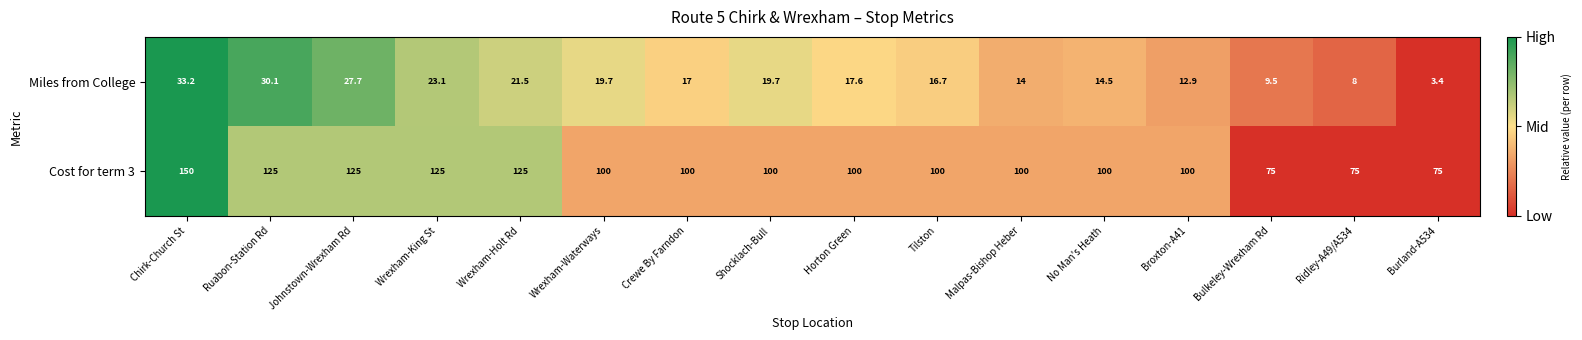

At how many categories does at least one series exceed 101?

5